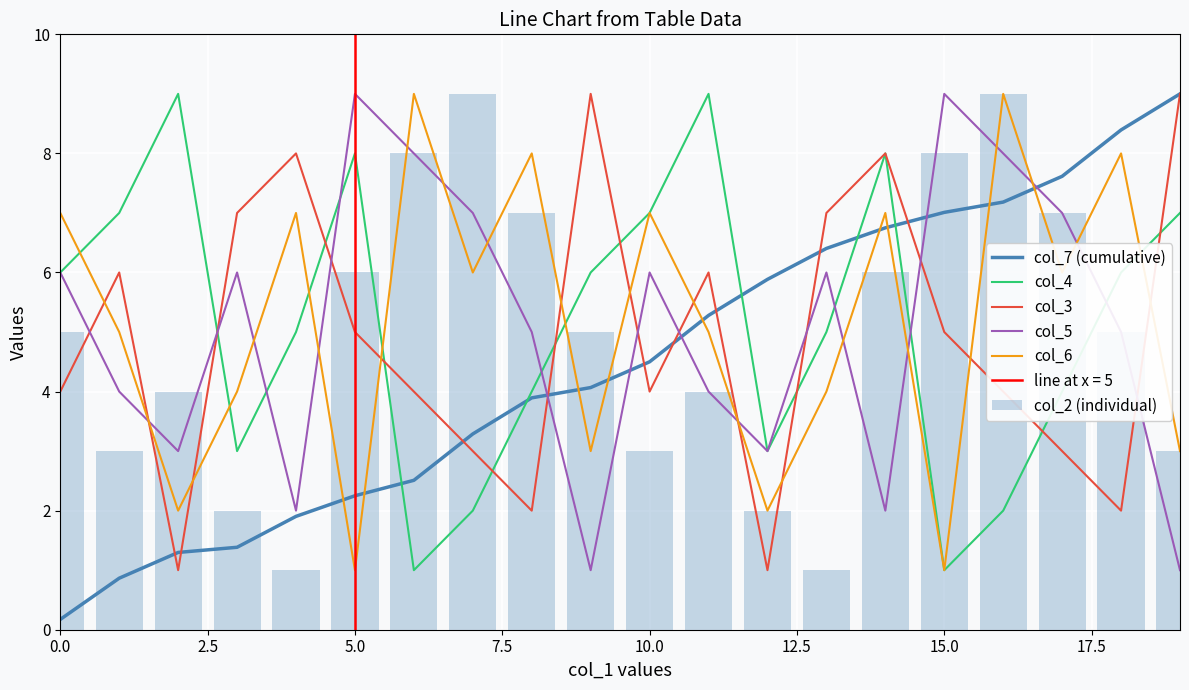

What is the label of the 16th bar from the left?

15